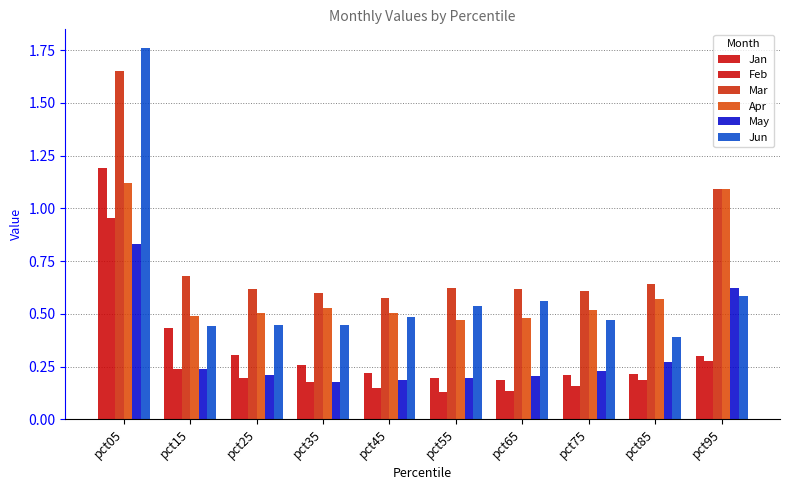

Is it true that May equals 0.2 at pct45?

True